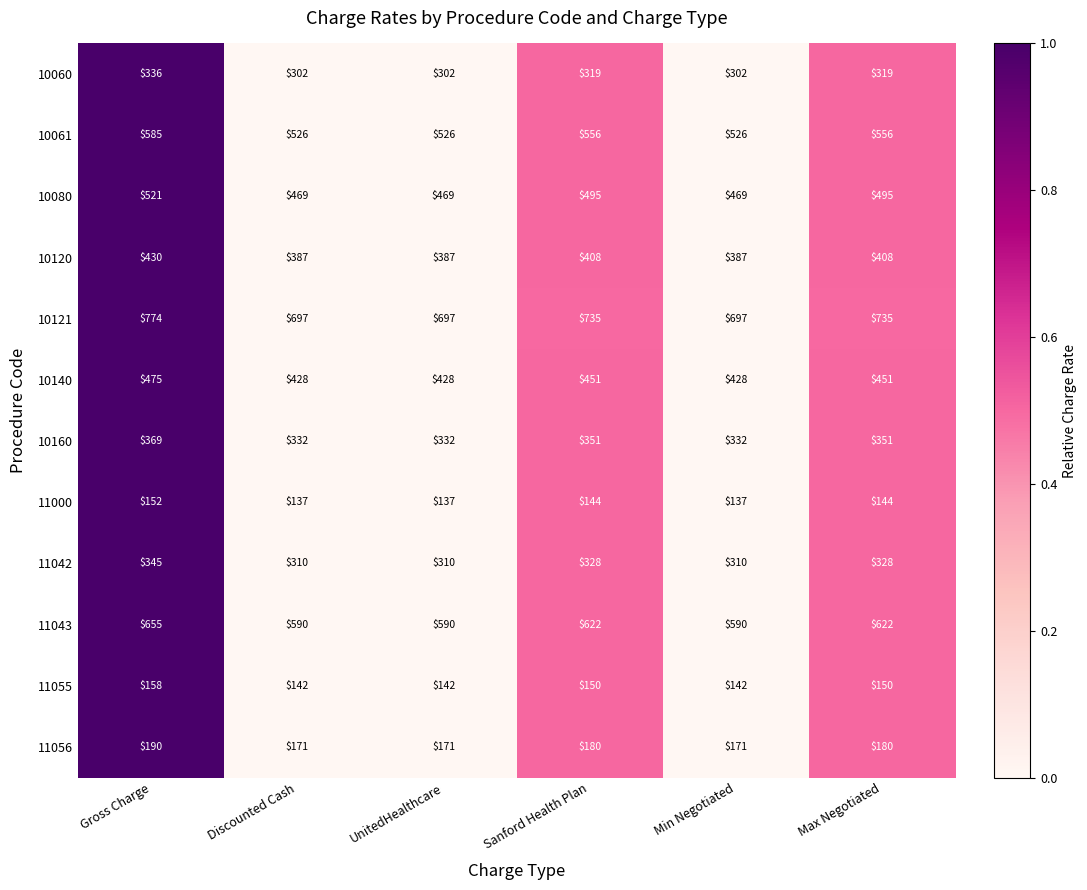

The value of 10080 at Min Negotiated is 469. True or false?

True